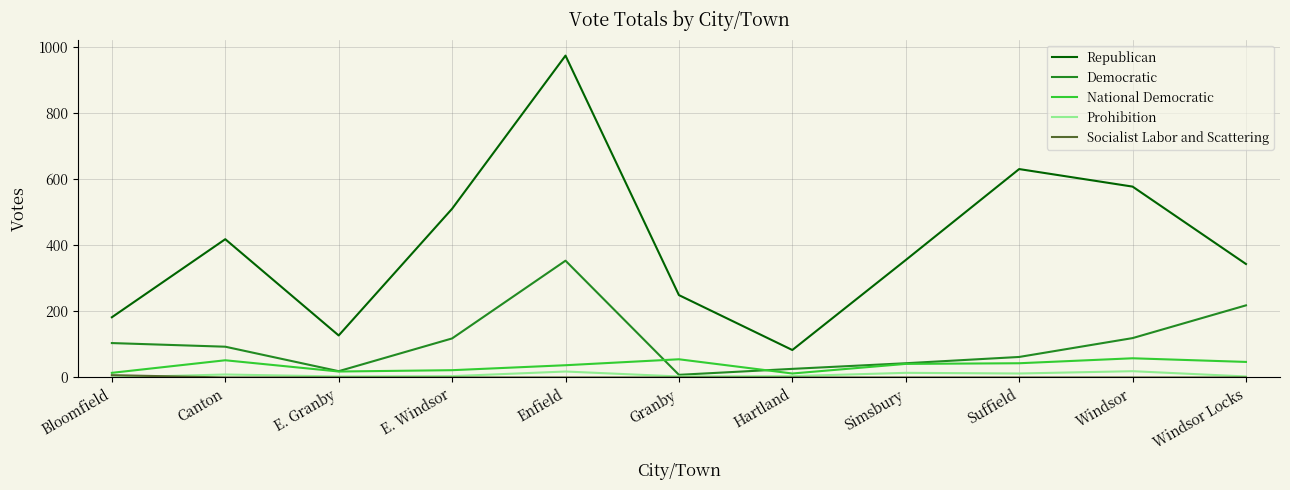

What is the total value across all series at Hartland?

125